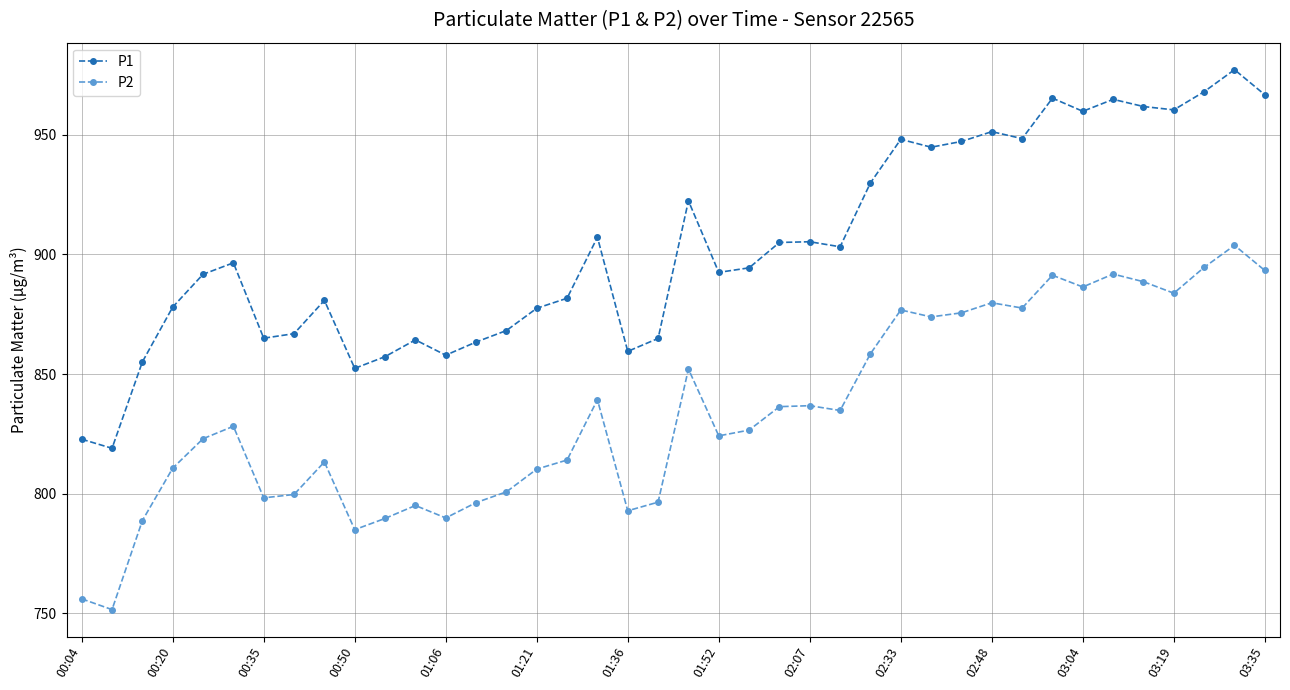

List the series in order of their peak value, lowest first.

P2, P1